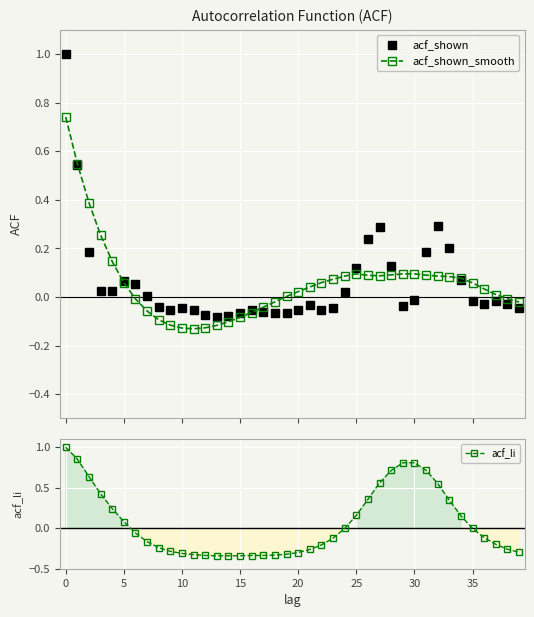

Which series has the largest total across all categories?

acf_li